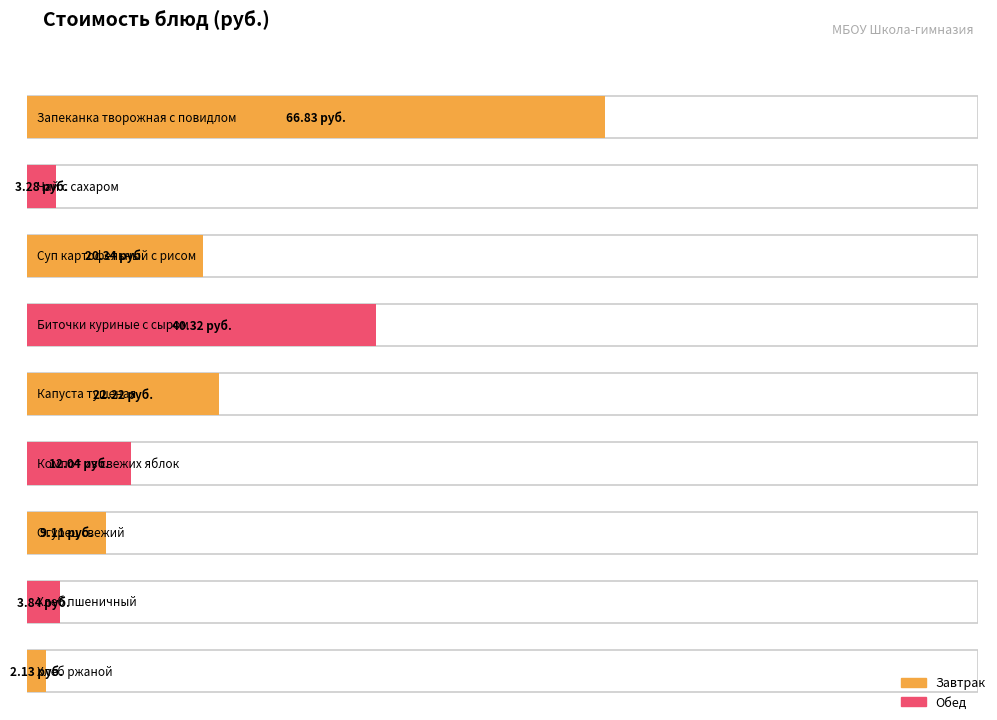

What is the average value?

20.0